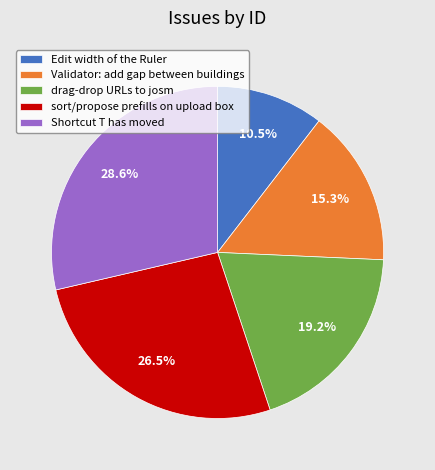

Does Shortcut T has moved represent more than half of the total?

No